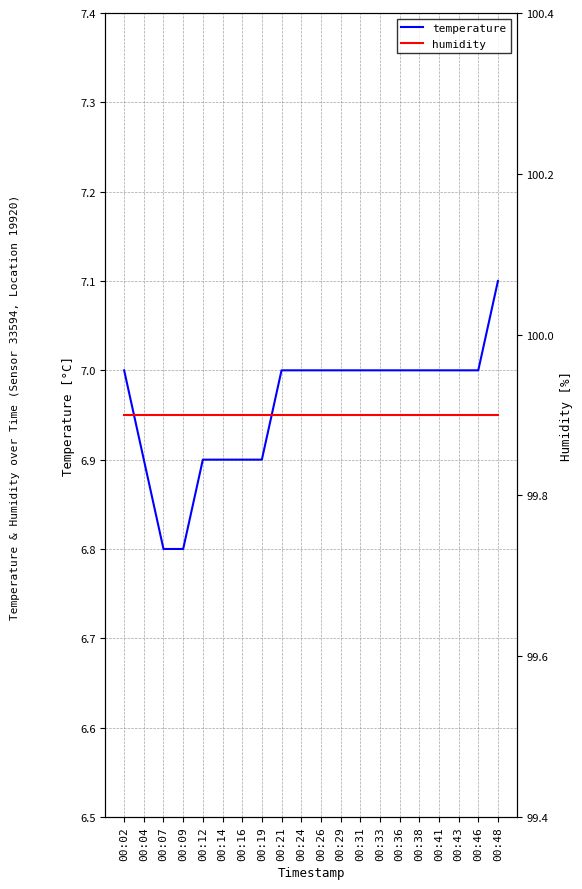

List the labels in order of humidity value, largest first.

00:02, 00:04, 00:07, 00:09, 00:12, 00:14, 00:16, 00:19, 00:21, 00:24, 00:26, 00:29, 00:31, 00:33, 00:36, 00:38, 00:41, 00:43, 00:46, 00:48